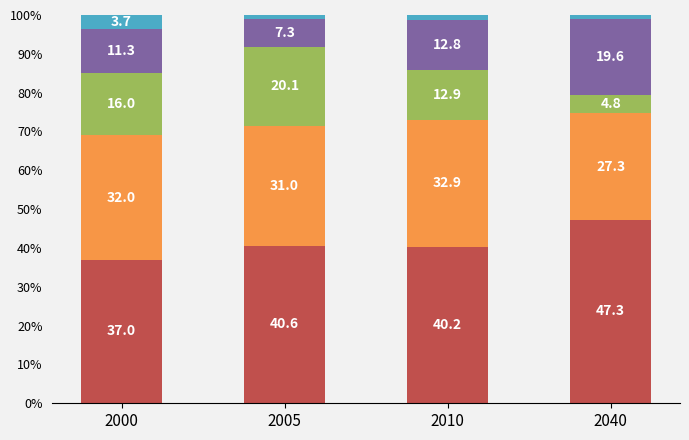

What is the total value across all series at 2005?

100.0